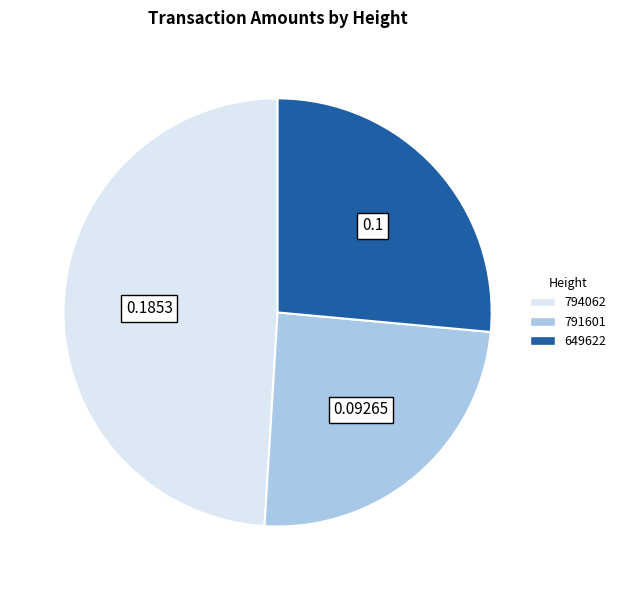

Does any single category account for the majority?

No